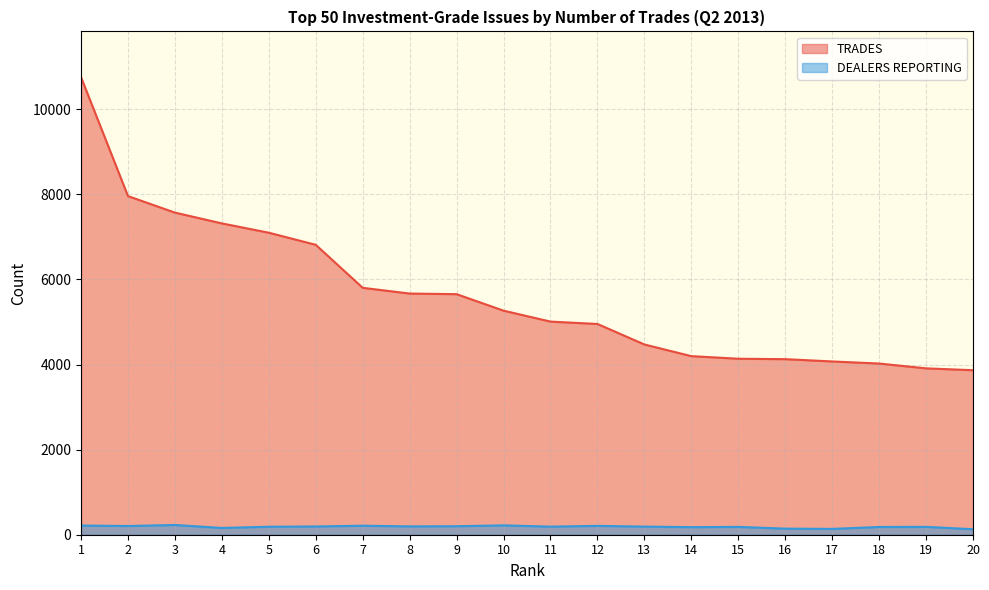

What is the difference between the highest and lowest values at 5?

6911